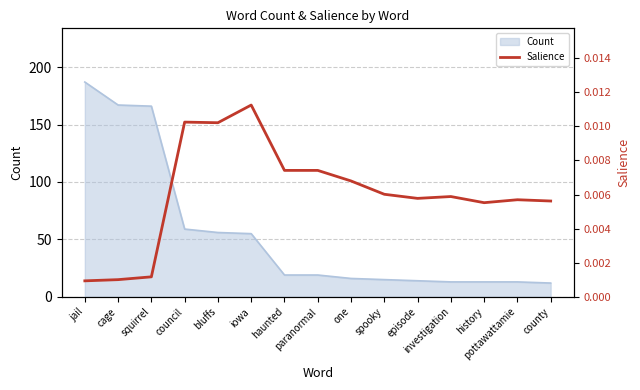

What is the minimum value for Count?

12